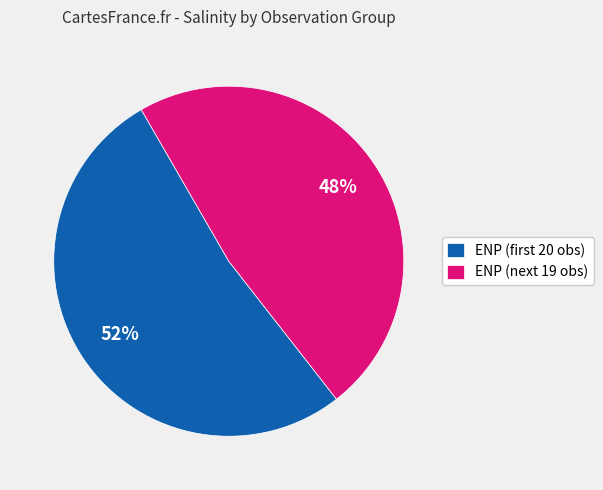

What is the largest slice in the pie chart?

ENP (first 20 obs)